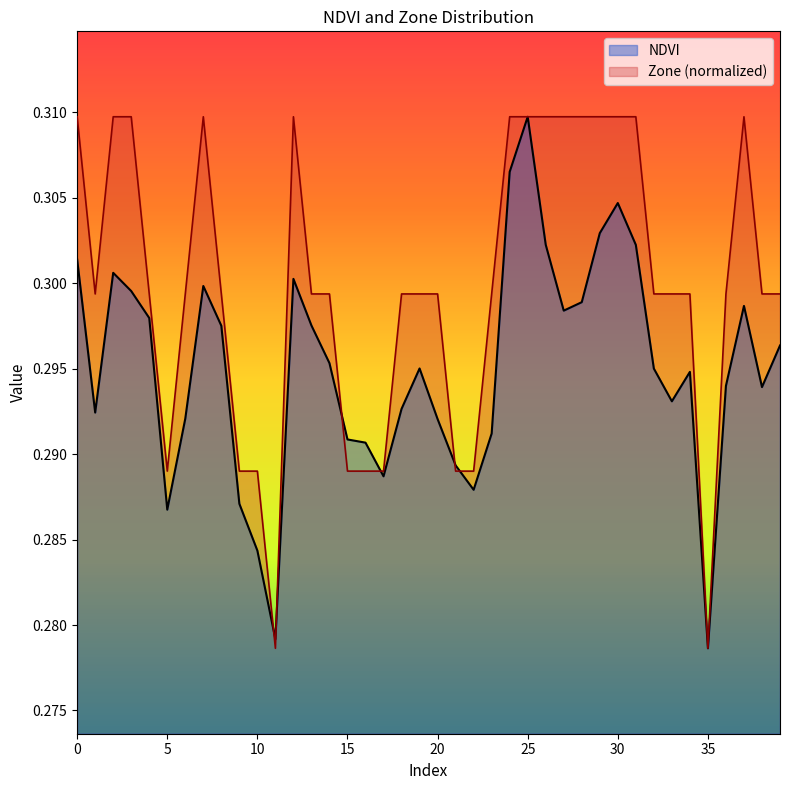

What is the approximate value of NDVI at 10?

0.3